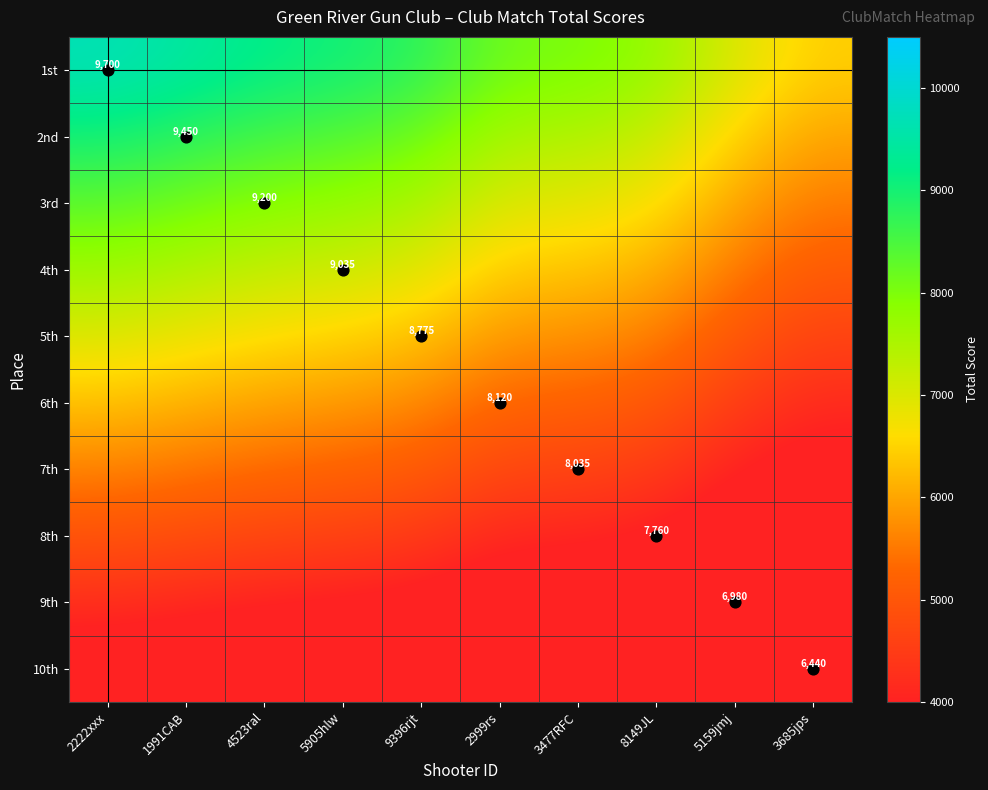

What is the difference between the highest and lowest values at 5905hlw?

5692.1